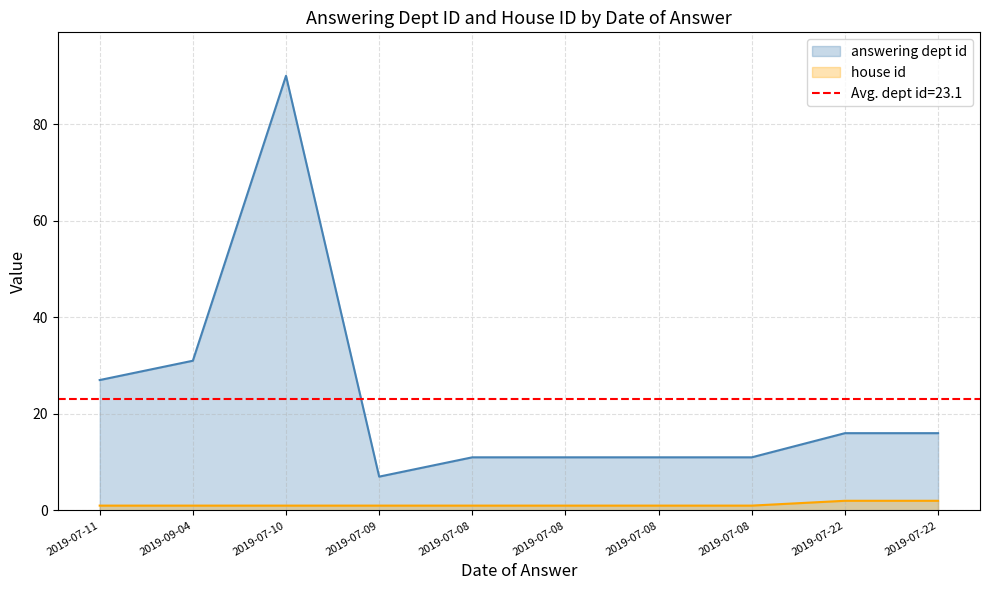

What is the approximate value of house id at 2019-07-22?

2